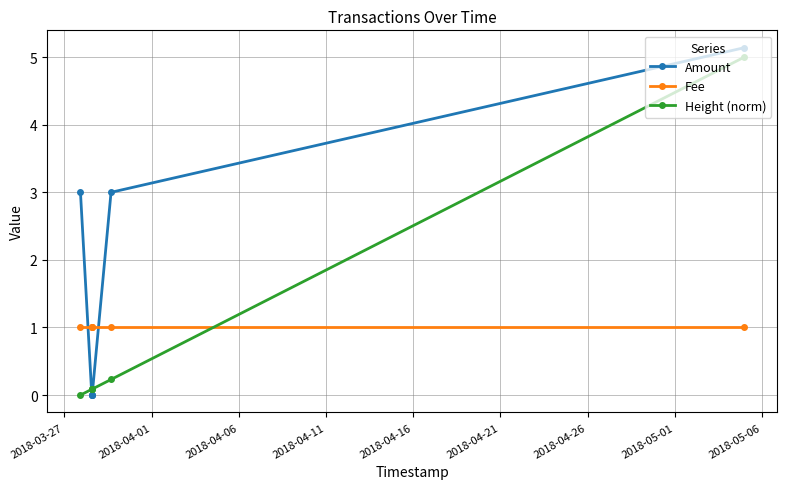

What is the average value of the Fee series?

1.0